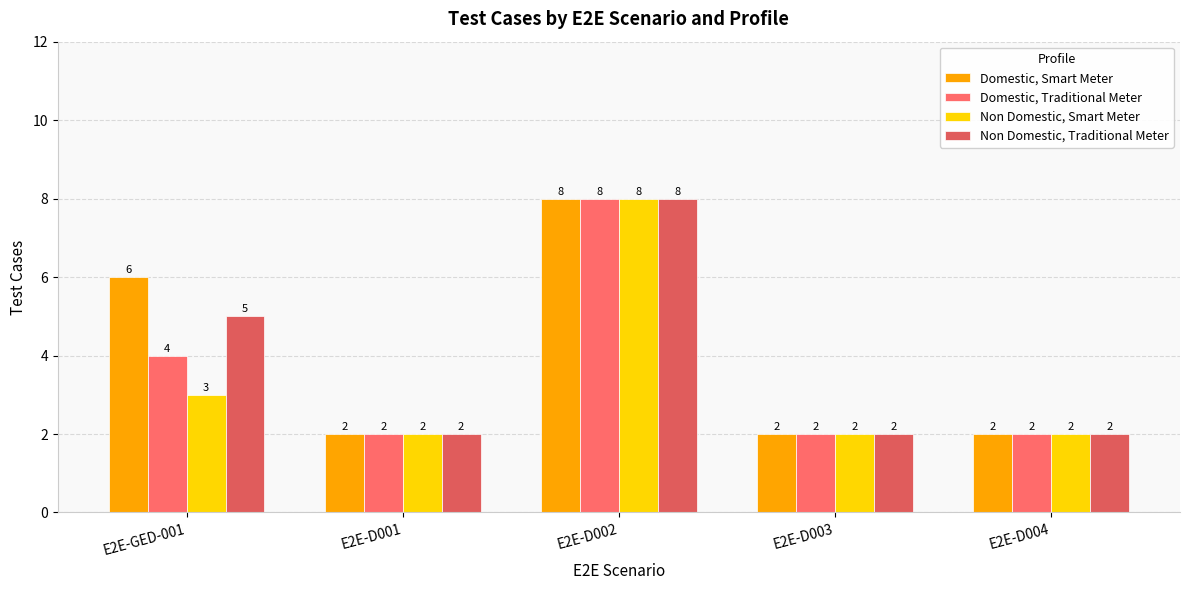

Rank the series by their average value, from lowest to highest.

Non Domestic, Smart Meter, Domestic, Traditional Meter, Non Domestic, Traditional Meter, Domestic, Smart Meter